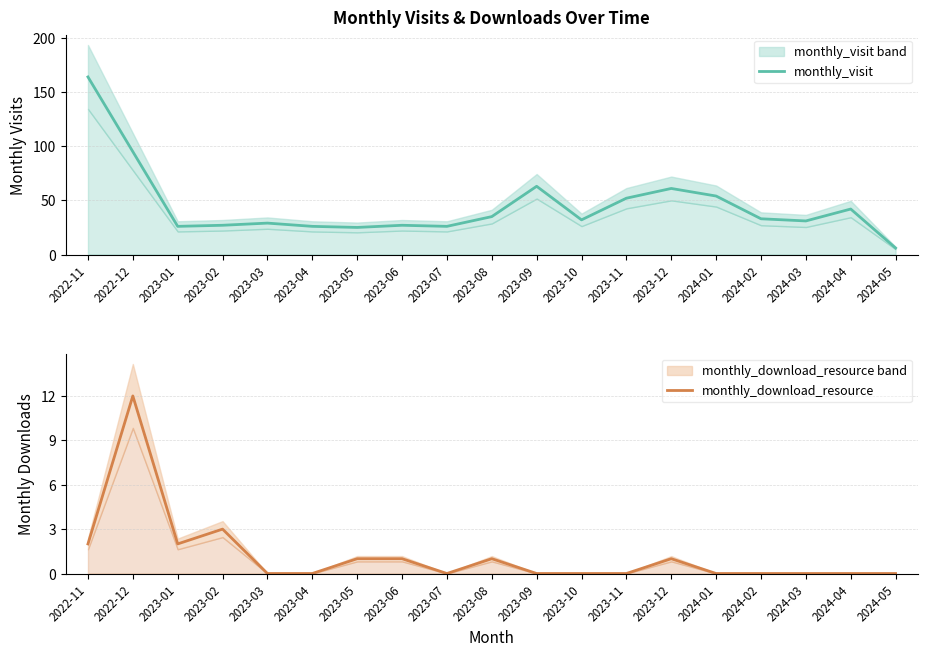

What is the label of the 3rd point from the right?

2024-03